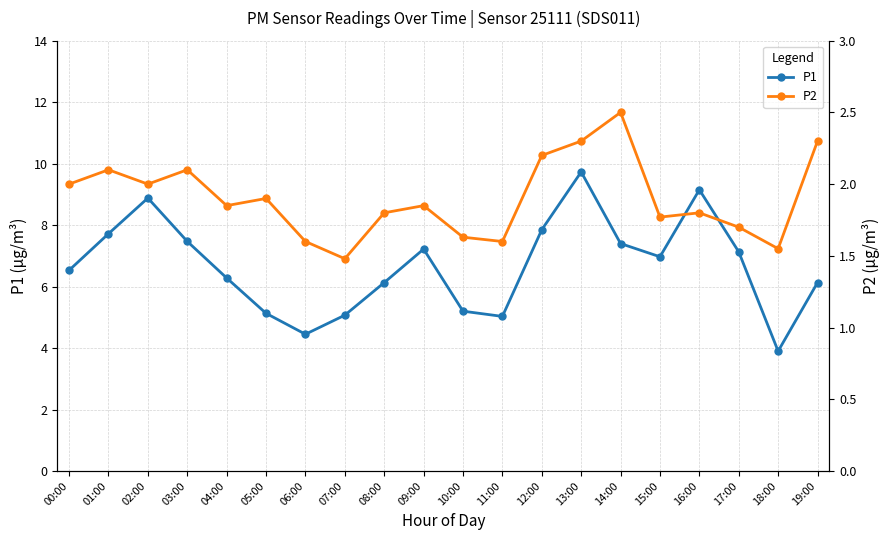

What is the spread (max minus min) of values at 17:00?

5.4